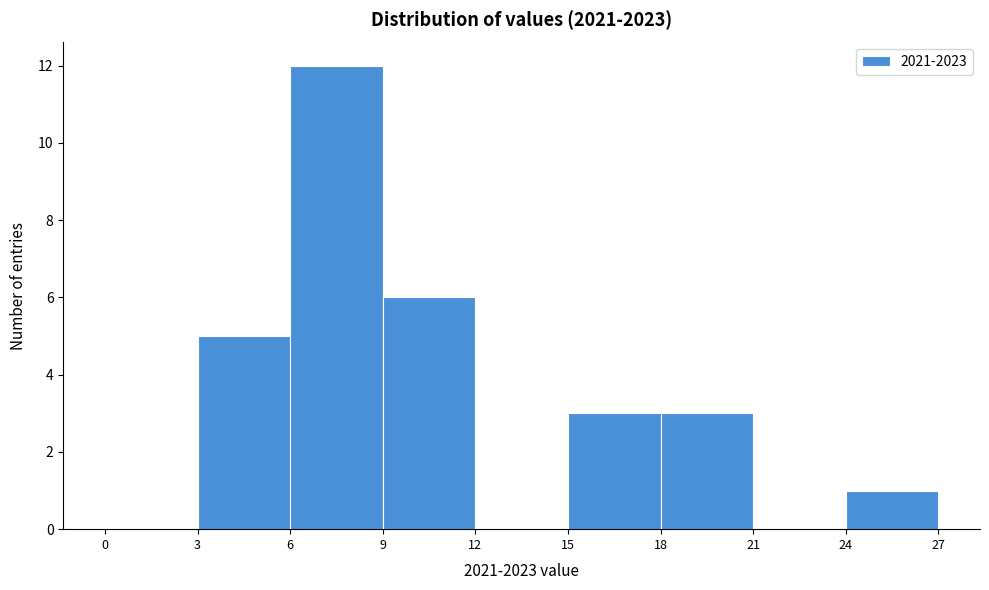

Which range on the x-axis has the tallest bar?

6 to 9